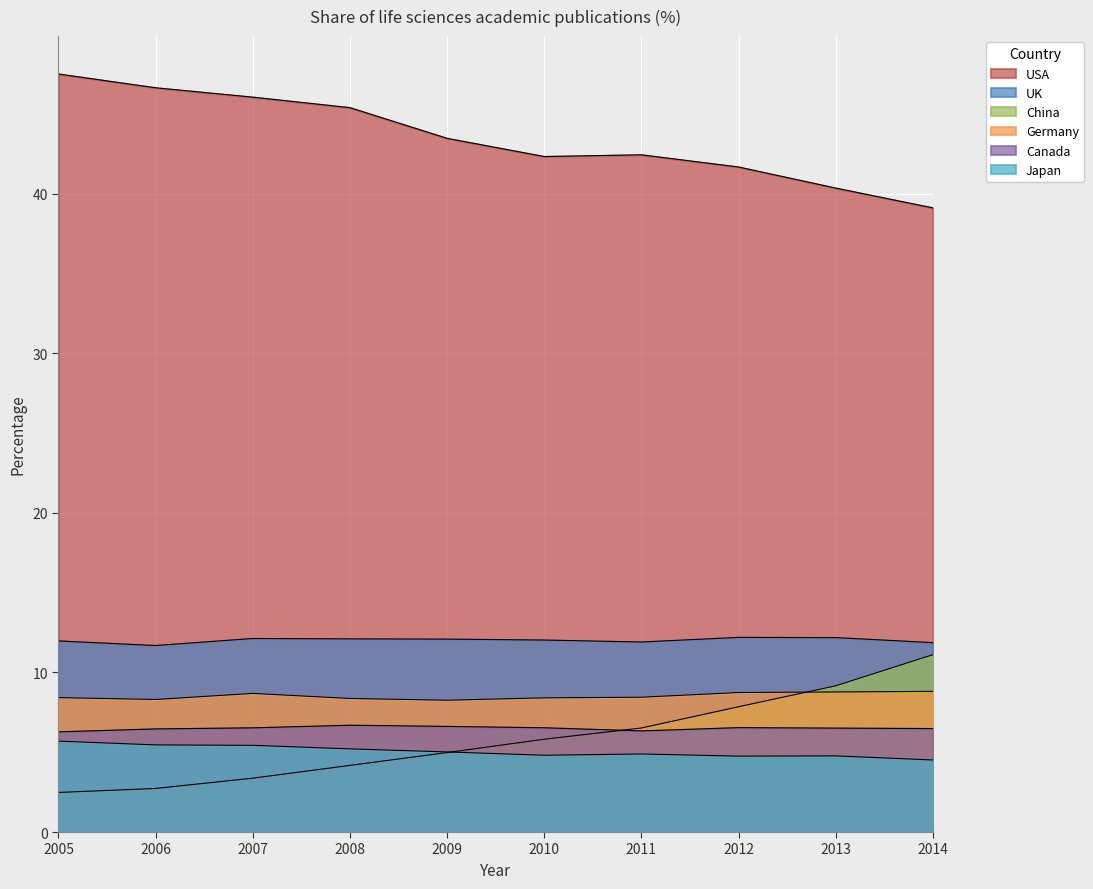

What is the spread (max minus min) of values at 2012?

36.9